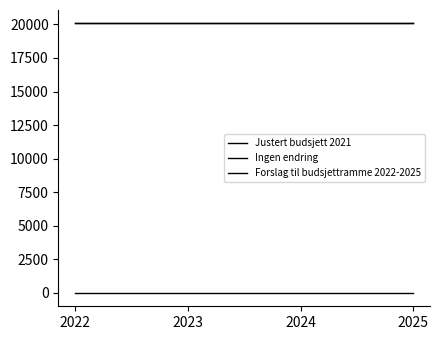

True or false: Justert budsjett 2021 has more than 2 points higher than both neighbors.

False